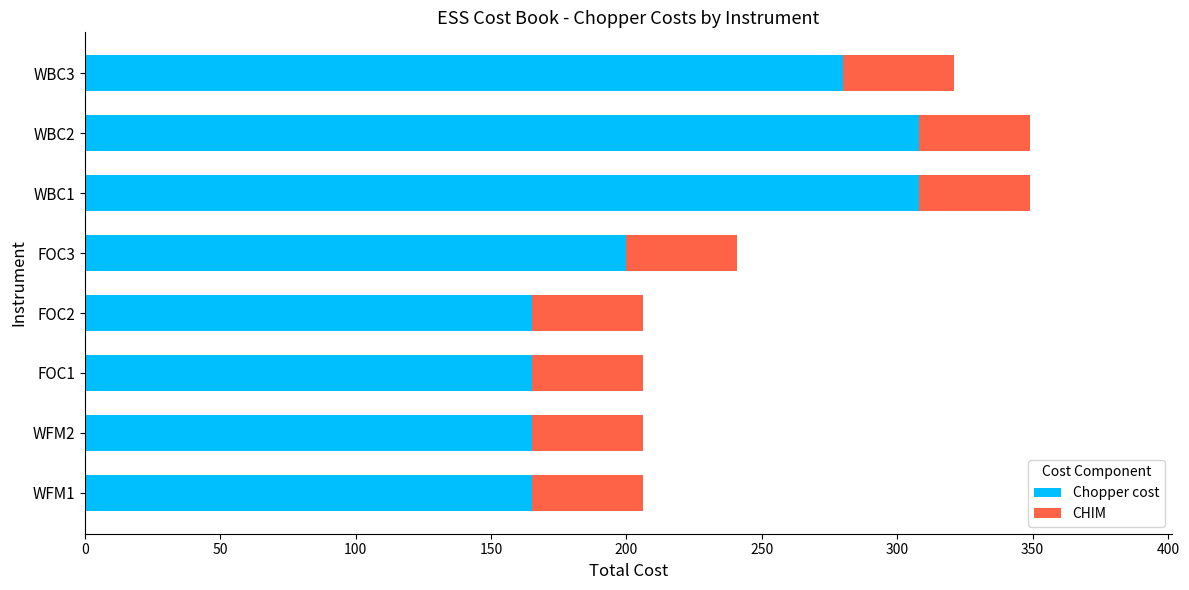

What is the total value across all series at WBC1?

349